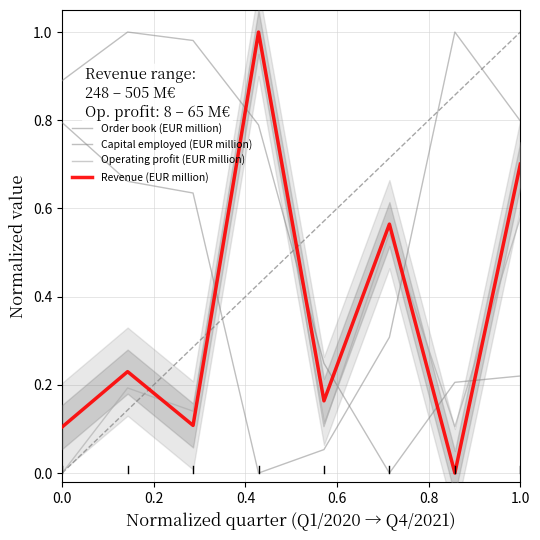

What is the value of the Revenue (EUR million) point at the 1st from the left?

0.1